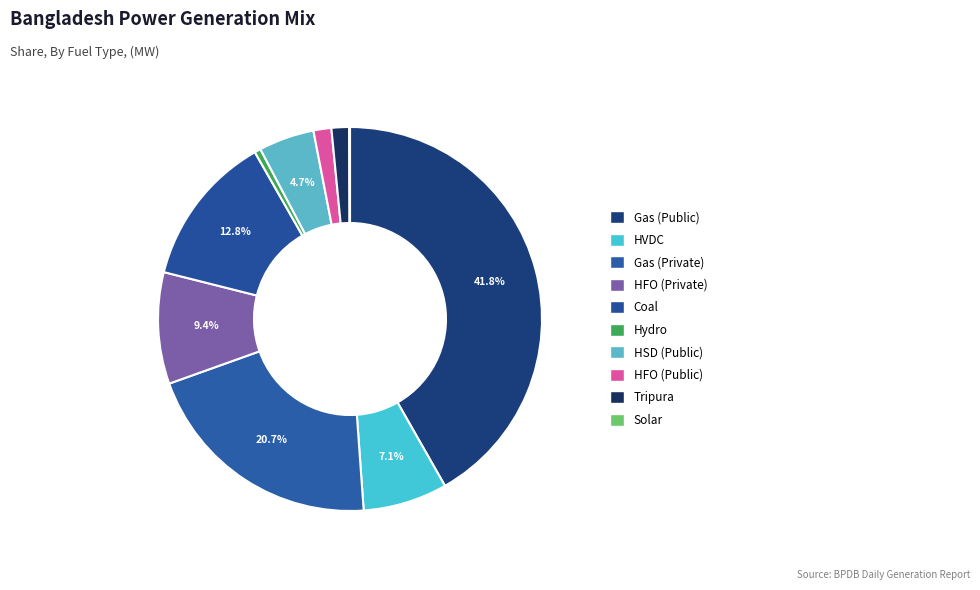

To the nearest percent, what is the combined percentage of HFO (Public) and Coal?

14%